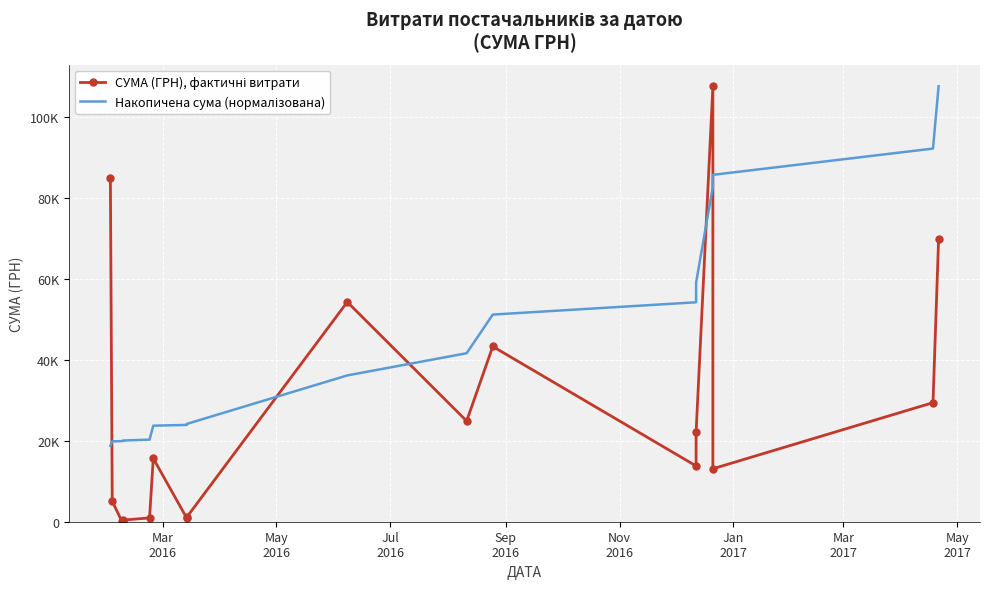

Rank the series by their average value, from highest to lowest.

Накопичена сума (нормалізована), СУМА (ГРН), фактичні витрати